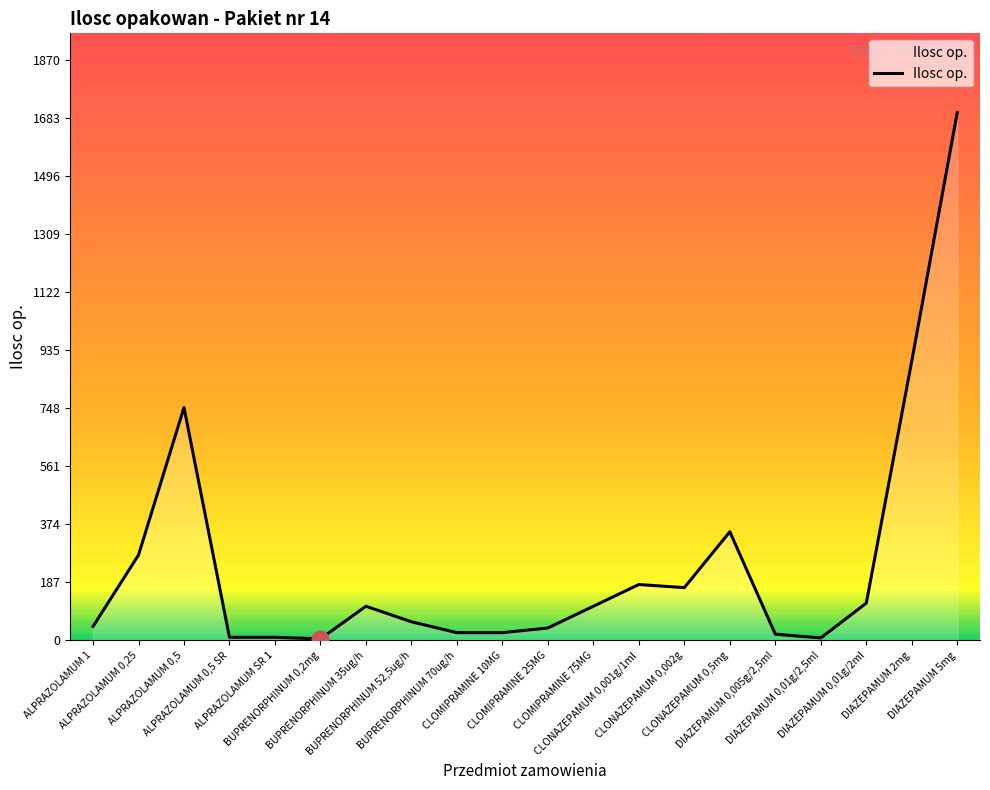

What is the difference between the maximum and minimum values?

1695